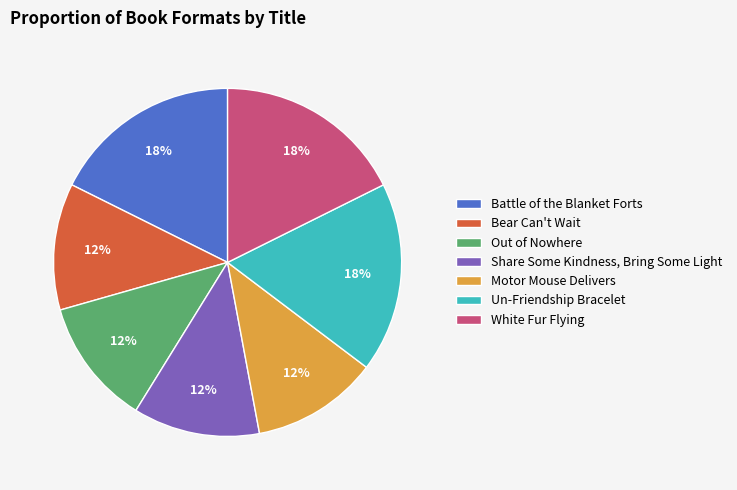

To the nearest percent, what is the difference between the Bear Can't Wait and White Fur Flying slice percentages?

6%